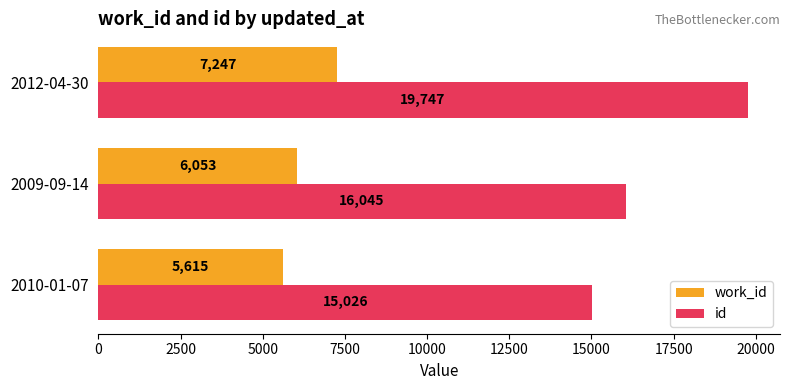

The work_id series shows 5615 at 2010-01-07. True or false?

True